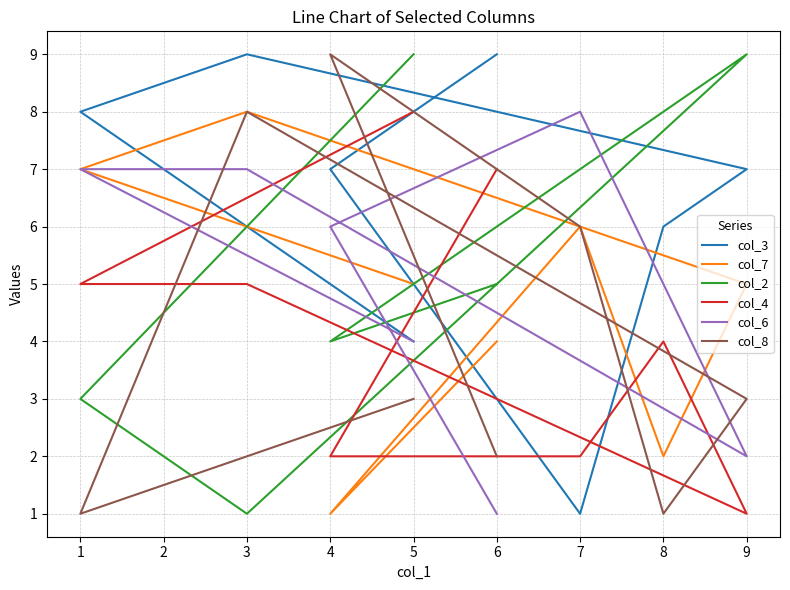

How many times do col_7 and col_8 cross each other?

1